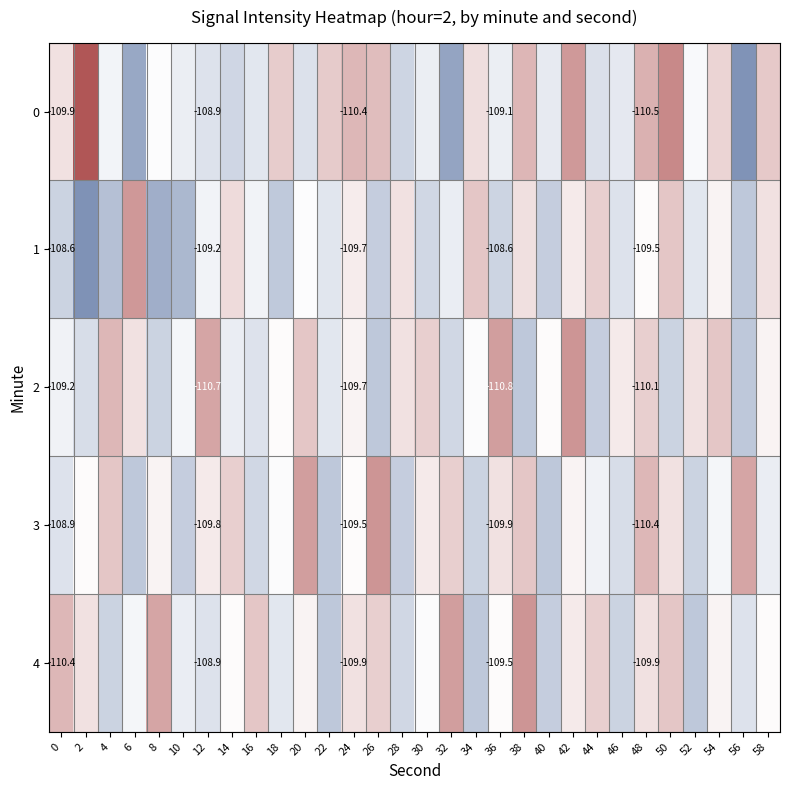

Rank the series at 48 from lowest to highest value.

0, 3, 2, 4, 1